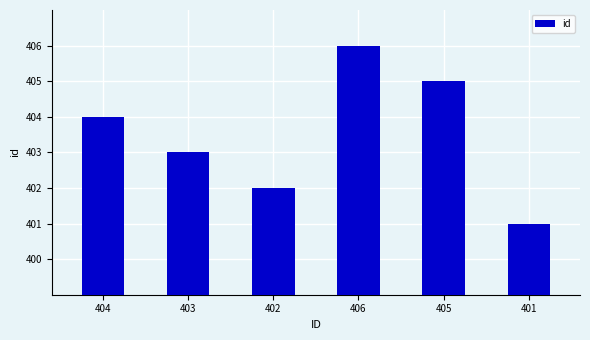

Which label corresponds to the largest value in the chart?

406